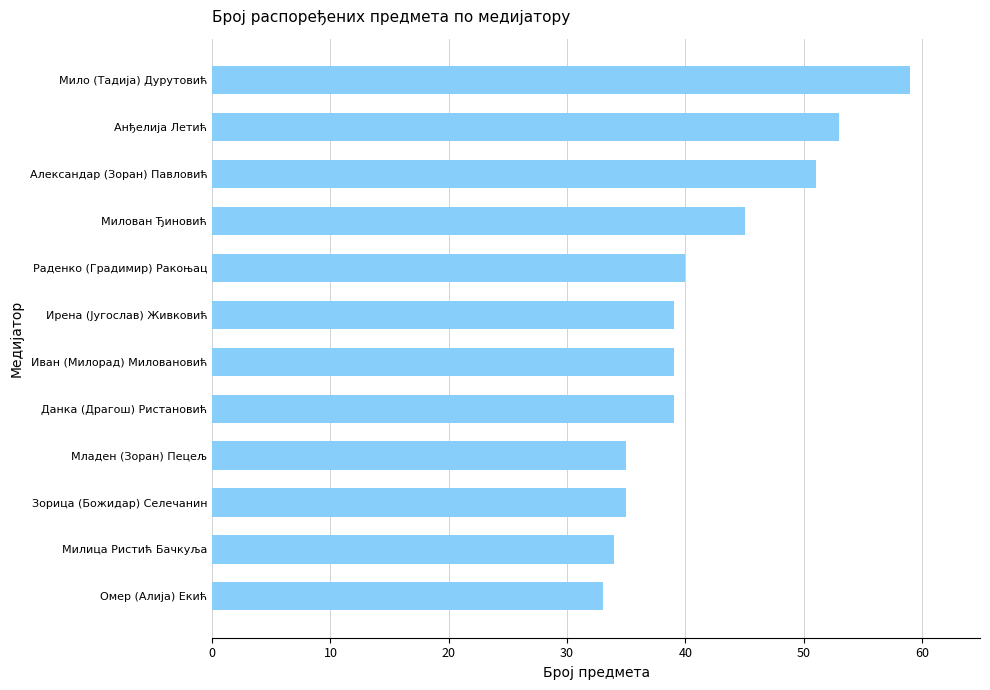

Between Анђелија Летић and Омер (Алија) Екић, which is larger?

Анђелија Летић